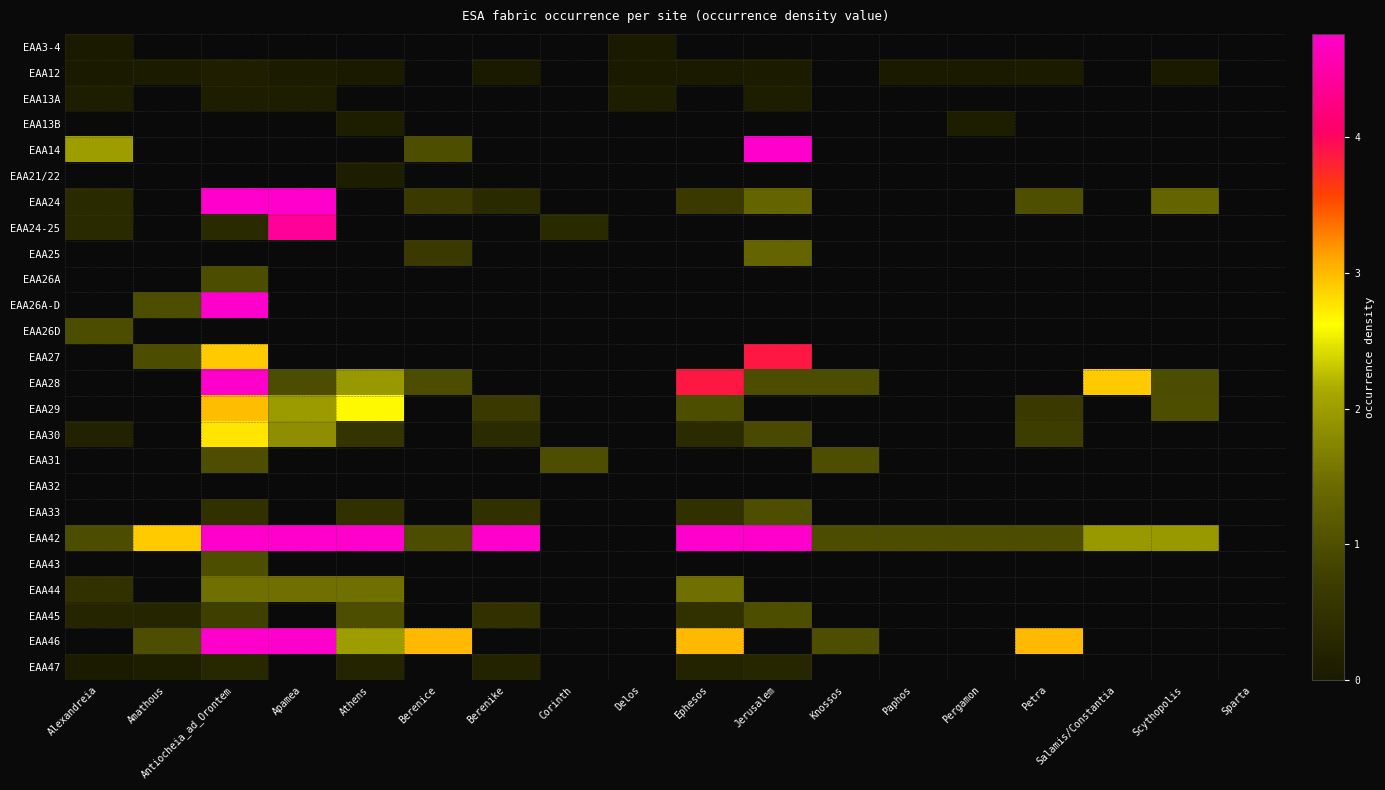

Which series changed the most between Salamis/Constantia and Sparta?

EAA28